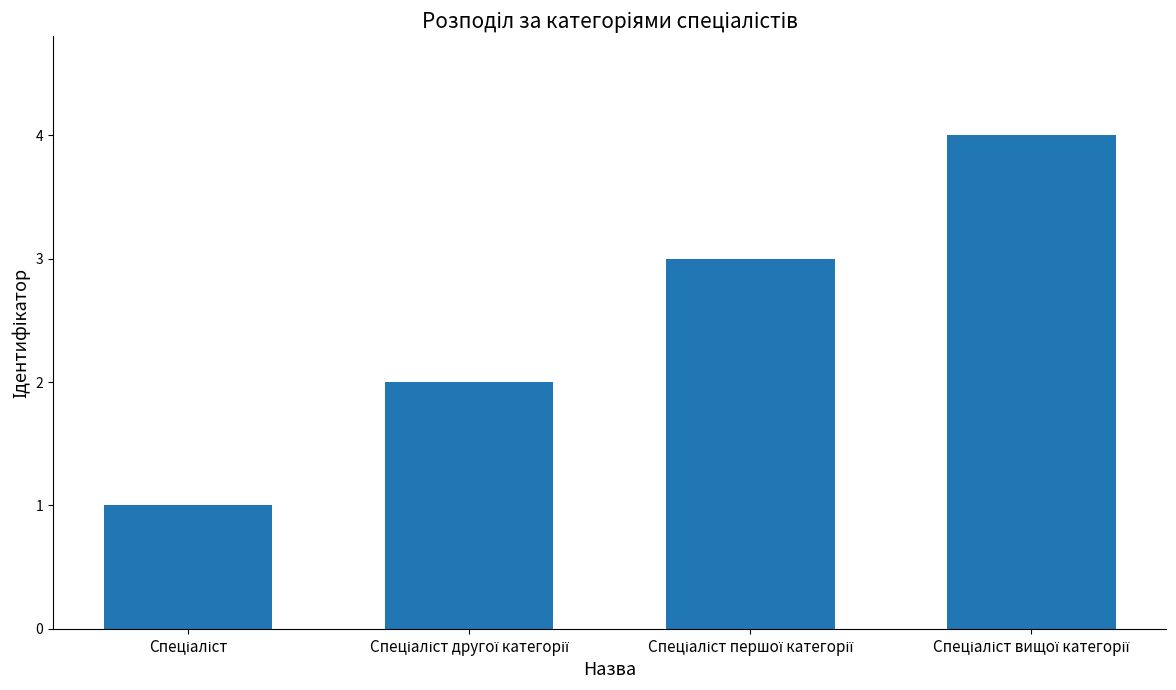

What is the sum of all values?

10